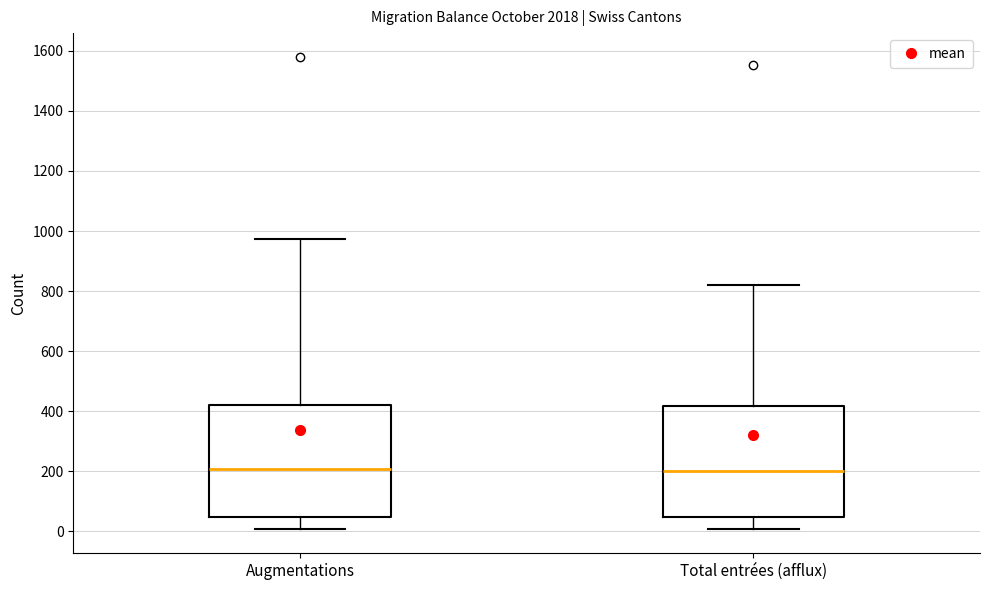

Reading left to right, transcribe this box plot: for each box, give where its median line is, the range the box spans, and where its two whiskers end, as read against the y-axis. The values are not printed on the chart, so give them approximately, as read against the axis.

Augmentations: median 200, box 40 to 420, whiskers 0 to 980
Total entrées (afflux): median 200, box 40 to 420, whiskers 0 to 820